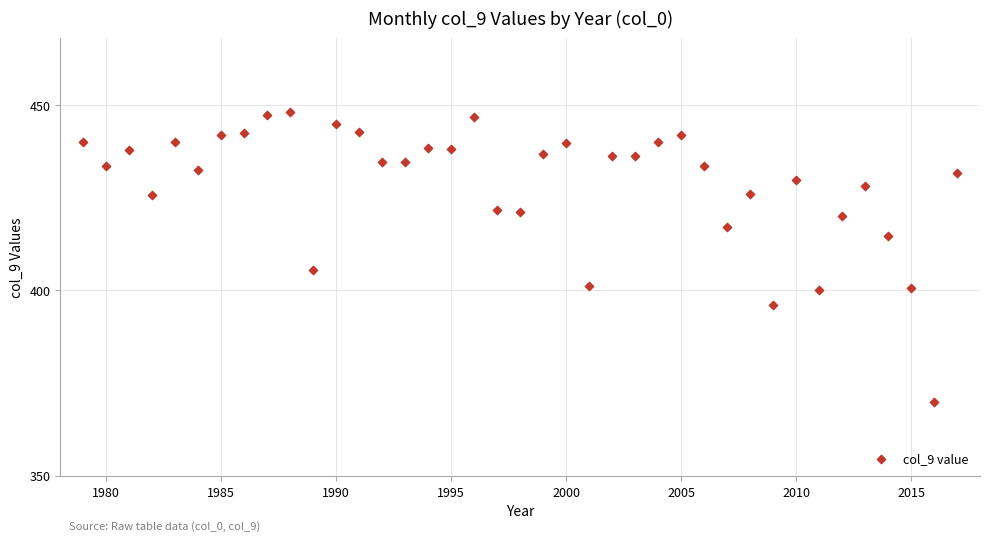

What is the range of Y values (max minus min)?

78.3